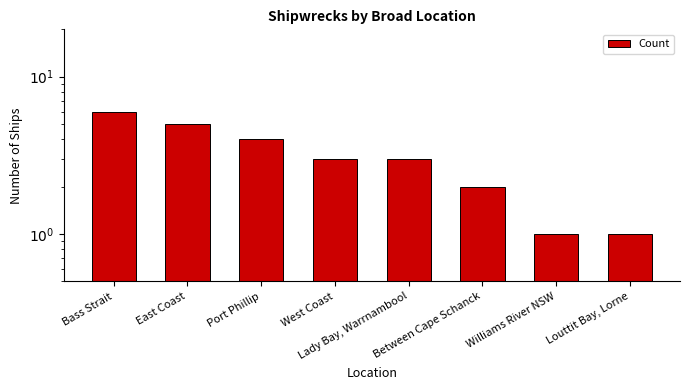

What is the difference between the values at East Coast and Lady Bay, Warrnambool?

2